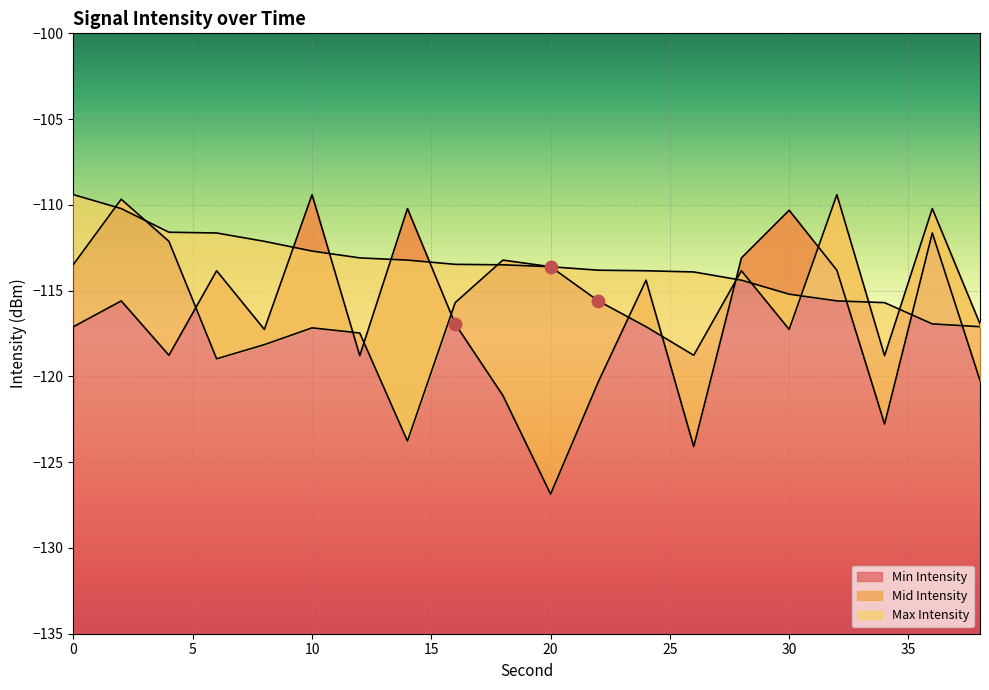

What is the total value across all series at 28?

-341.3